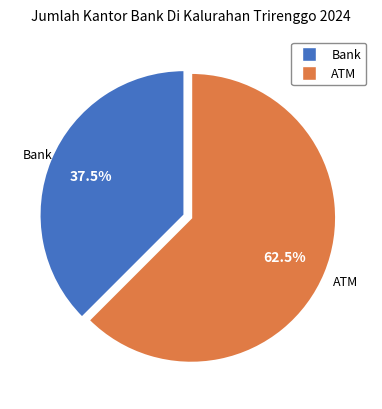

How many segments does this pie chart have?

2